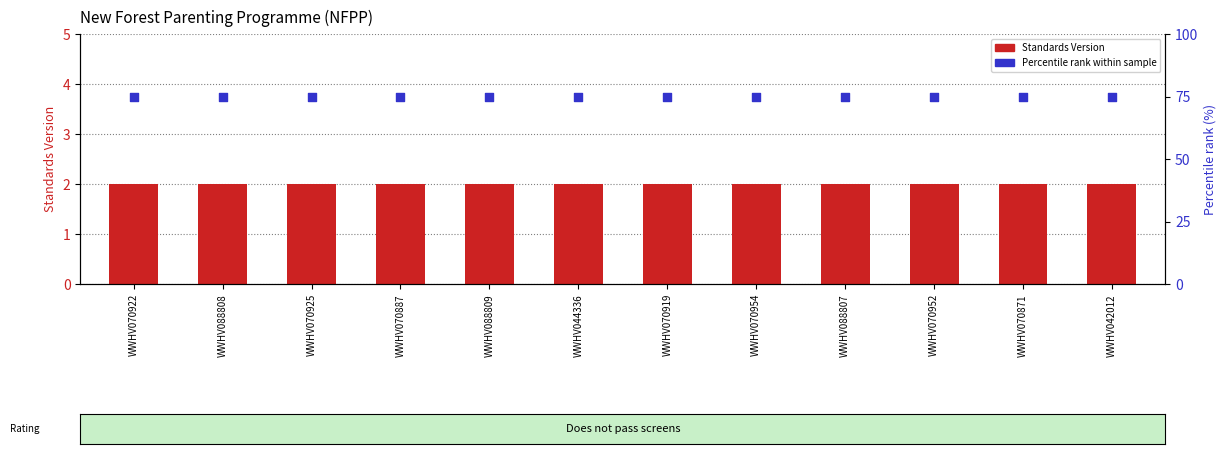

What is the total value across all series at WWHV070954?

77